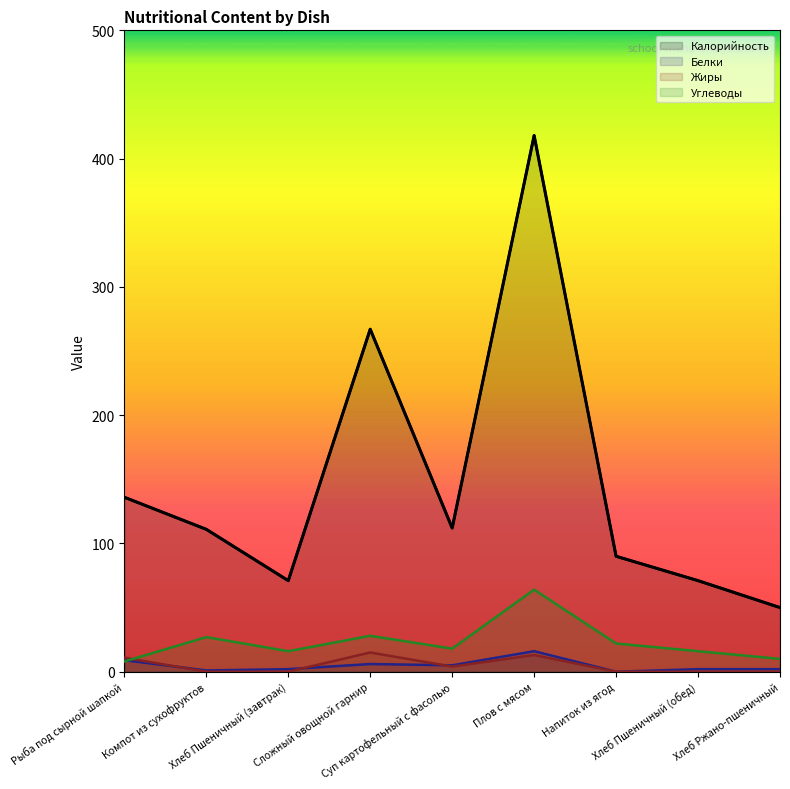

At Сложный овощной гарнир, list the series in order from smallest to largest.

Белки, Жиры, Углеводы, Калорийность